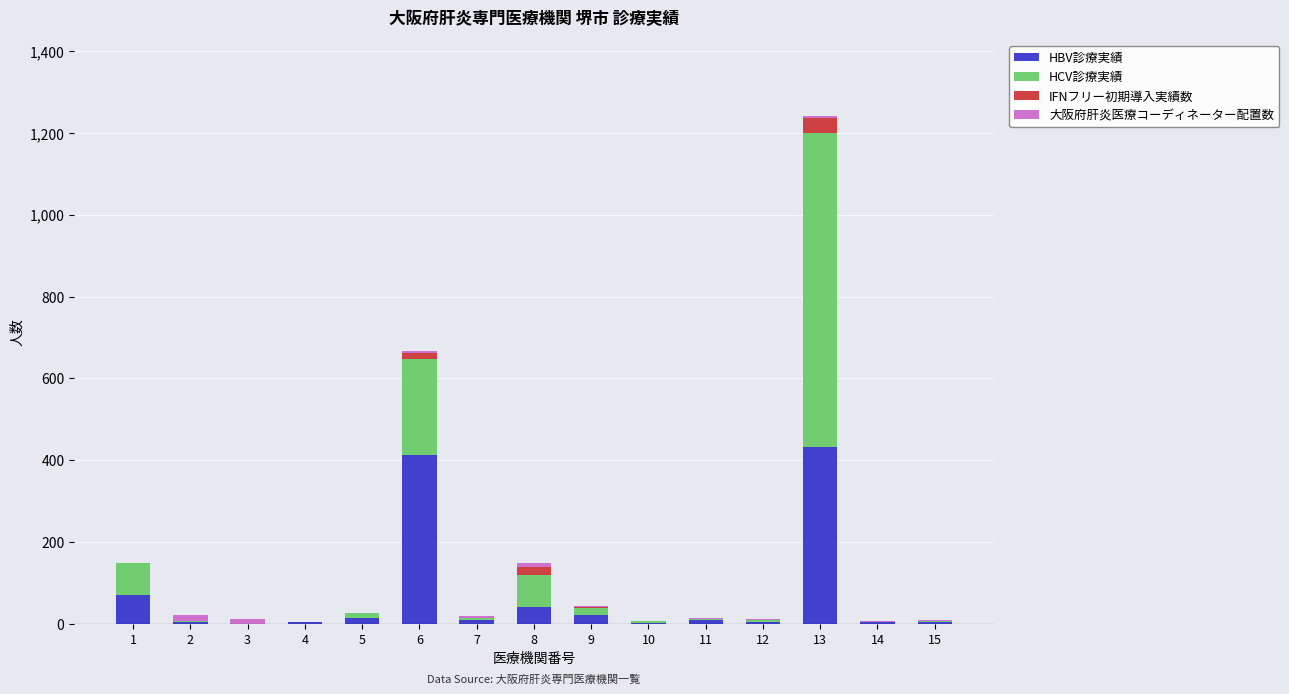

At which category is the sum across all series the highest?

13